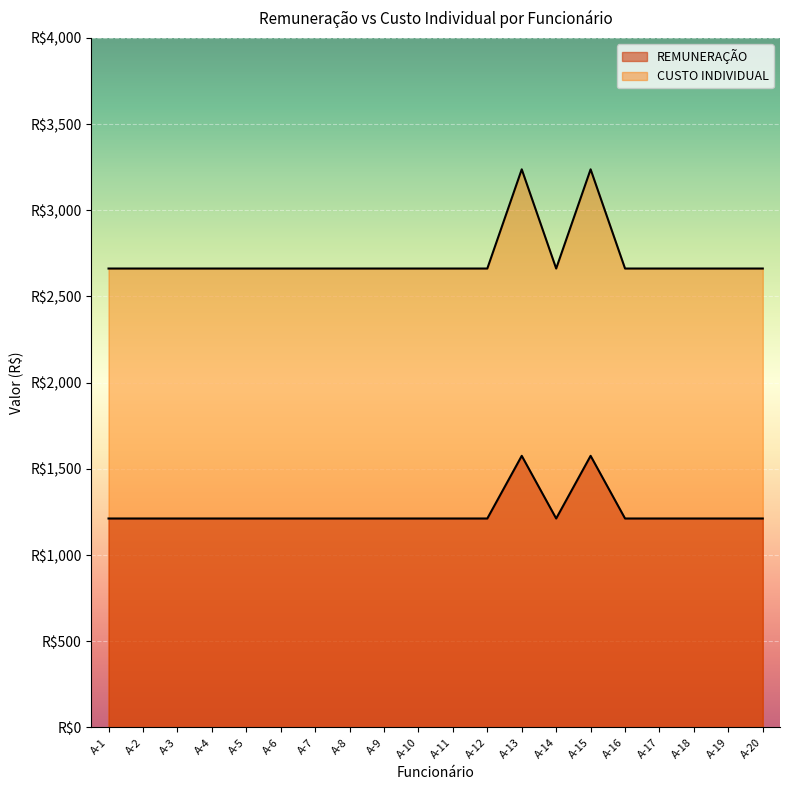

Reading left to right, transcribe all the data shown in this chart.

REMUNERAÇÃO: A-1=1212.0	A-2=1212.0	A-3=1212.0	A-4=1212.0	A-5=1212.0	A-6=1212.0	A-7=1212.0	A-8=1212.0	A-9=1212.0	A-10=1212.0	A-11=1212.0	A-12=1212.0	A-13=1575.6	A-14=1212.0	A-15=1575.6	A-16=1212.0	A-17=1212.0	A-18=1212.0	A-19=1212.0	A-20=1212.0
CUSTO INDIVIDUAL: A-1=2662.3	A-2=2662.3	A-3=2662.3	A-4=2662.3	A-5=2662.3	A-6=2662.3	A-7=2662.3	A-8=2662.3	A-9=2662.3	A-10=2662.3	A-11=2662.3	A-12=2662.3	A-13=3237.8	A-14=2662.3	A-15=3237.8	A-16=2662.3	A-17=2662.3	A-18=2662.3	A-19=2662.3	A-20=2662.3